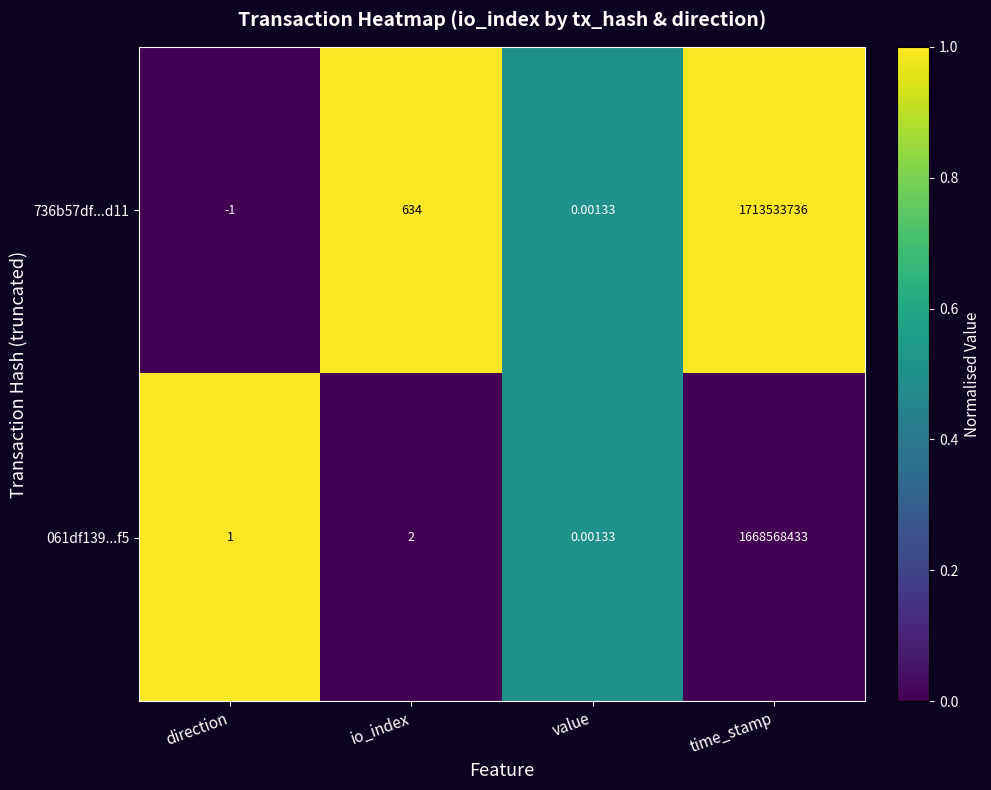

How many series are shown in this chart?

2